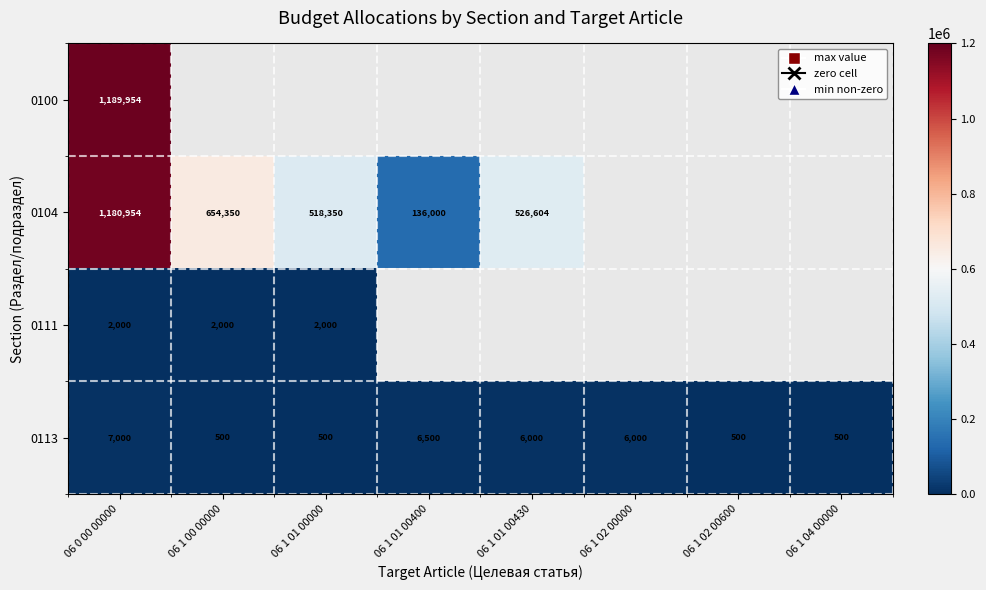

Which label corresponds to the smallest value in the chart?

06 1 00 00000